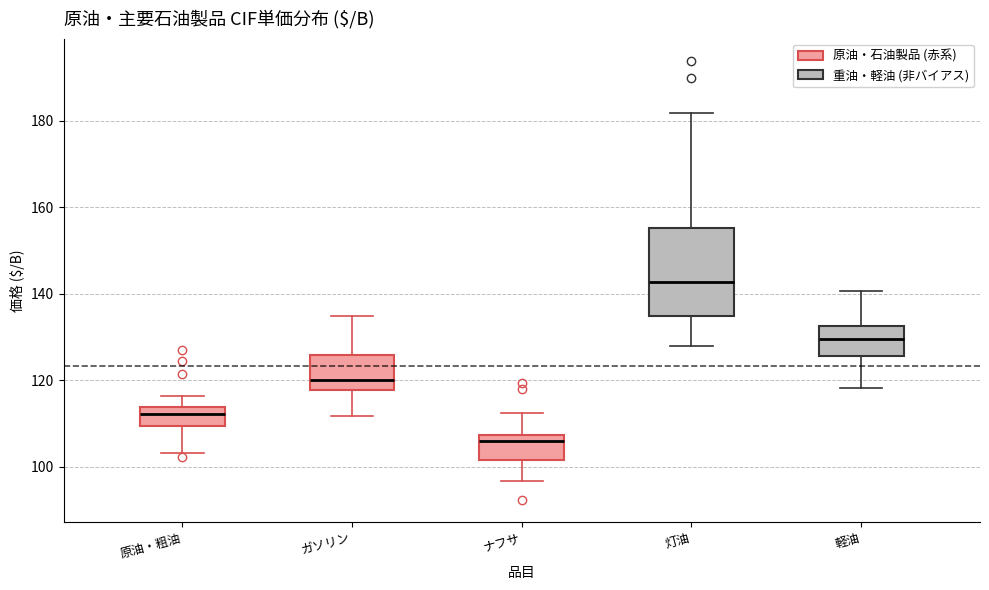

Reading left to right, transcribe this box plot: for each box, give where its median line is, the range the box spans, and where its two whiskers end, as read against the y-axis. The values are not printed on the chart, so give them approximately, as read against the axis.

原油・粗油: median 112, box 110 to 114, whiskers 104 to 116
ガソリン: median 120, box 118 to 126, whiskers 112 to 134
ナフサ: median 106, box 102 to 108, whiskers 96 to 112
灯油: median 142, box 134 to 156, whiskers 128 to 182
軽油: median 130, box 126 to 132, whiskers 118 to 140